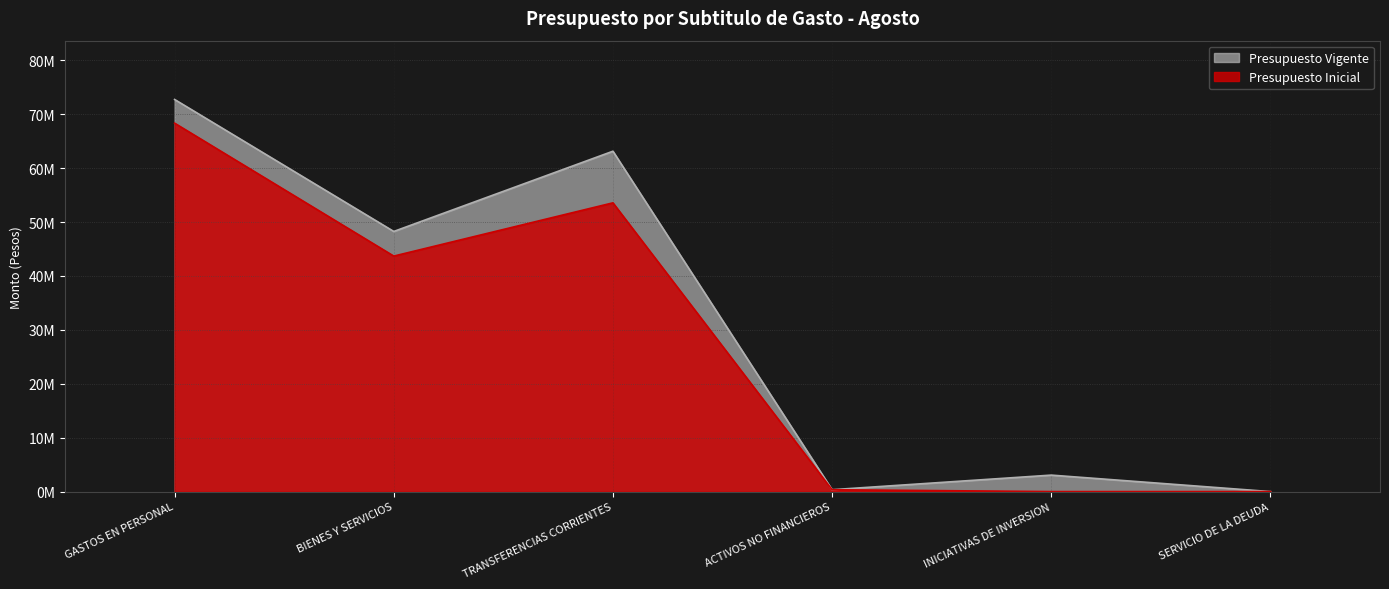

What is the highest value of the Presupuesto Vigente series?

72737926